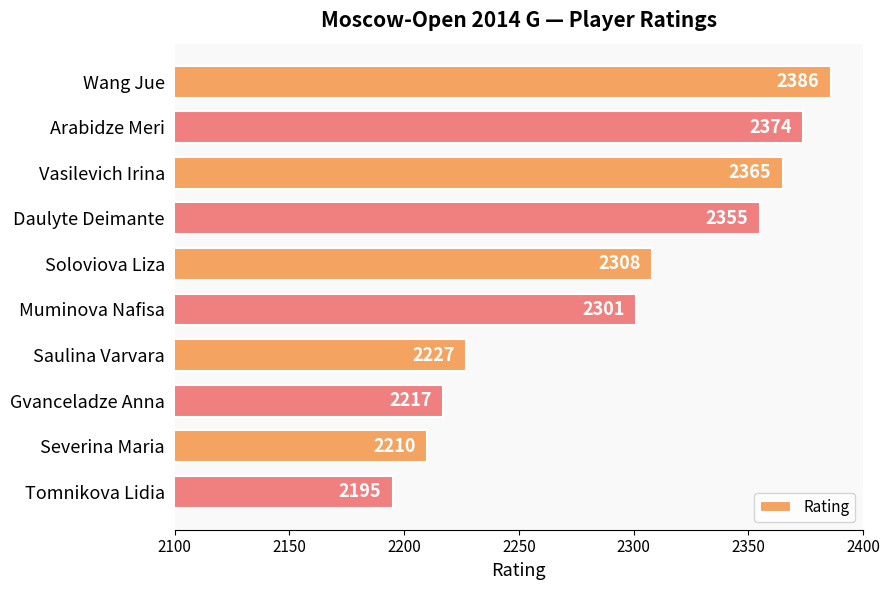

At which category does the chart reach its minimum across all series?

Tomnikova Lidia